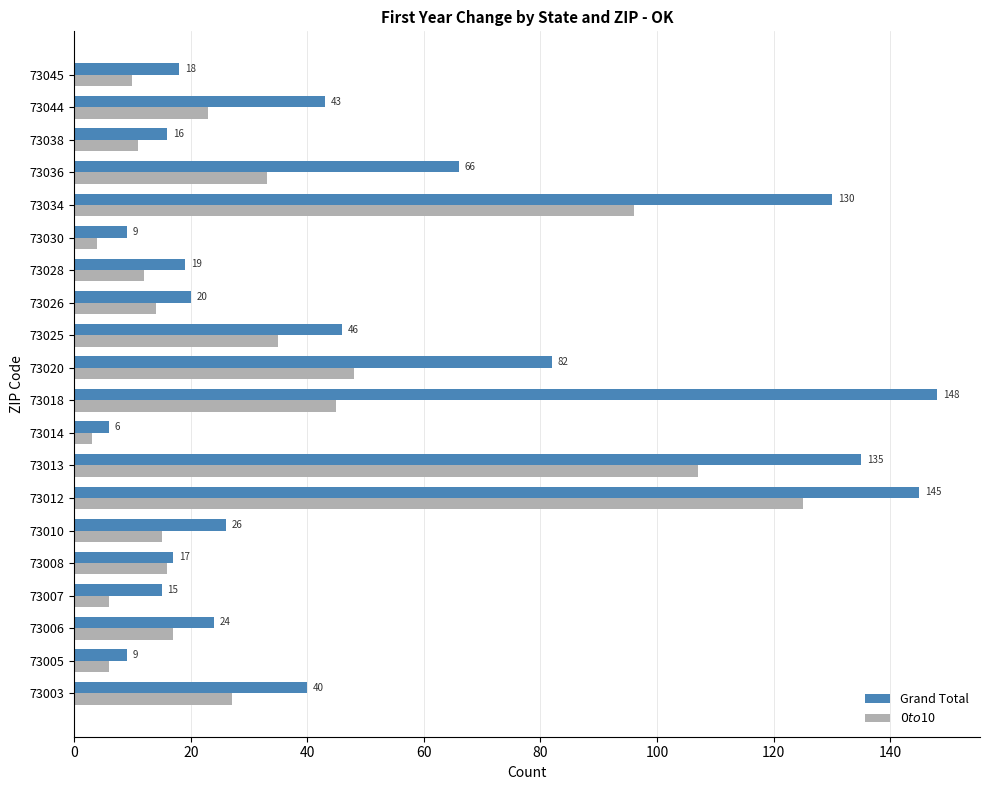

What is the smallest value displayed?

3